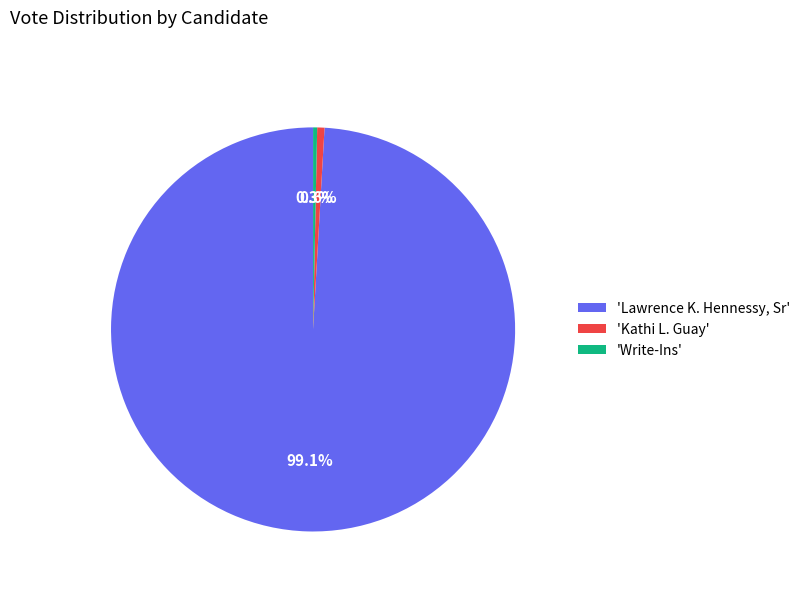

How many segments does this pie chart have?

3